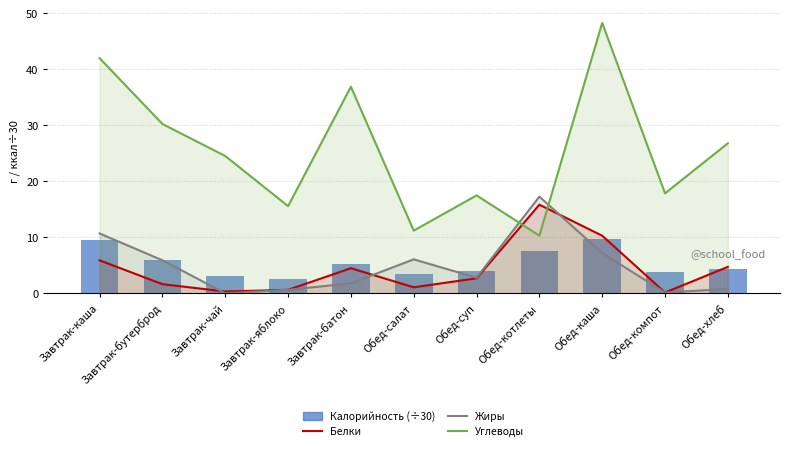

What are all the series names shown in the legend?

Белки, Жиры, Углеводы, Калорийность (÷30)